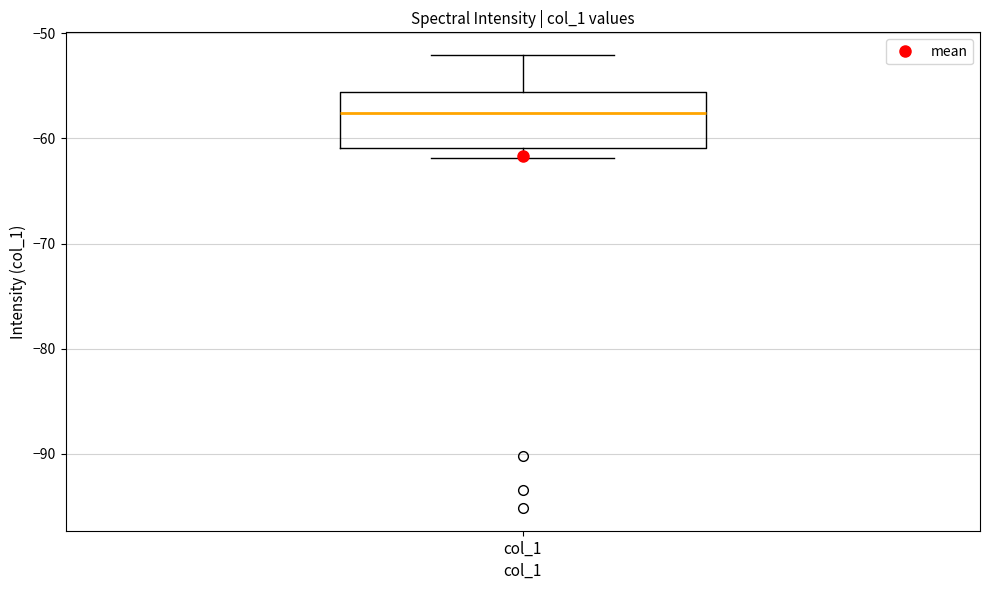

Read this box plot against the y-axis: the position of the median line, the range covered by the box, and the ends of both whiskers. The values are not printed on the chart, so give them approximately, as read against the axis.

median -58, box -61 to -56, whiskers -62 to -52